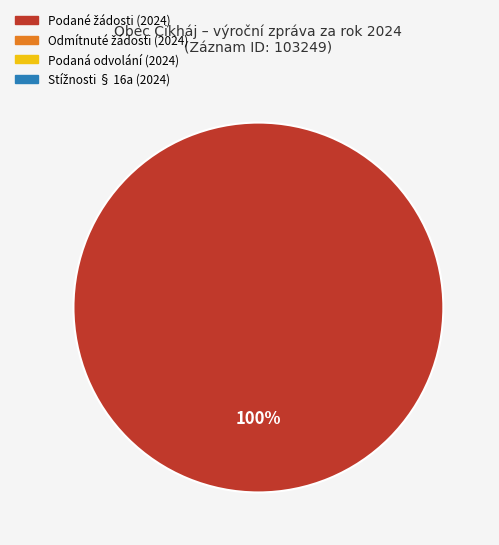

Does any single category account for the majority?

Yes